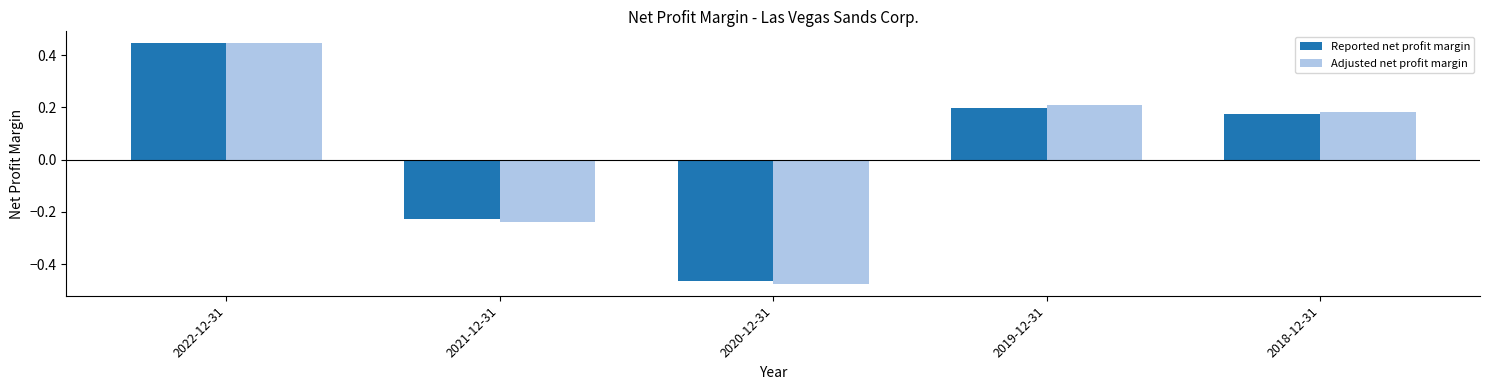

At how many categories does at least one series exceed 0?

3